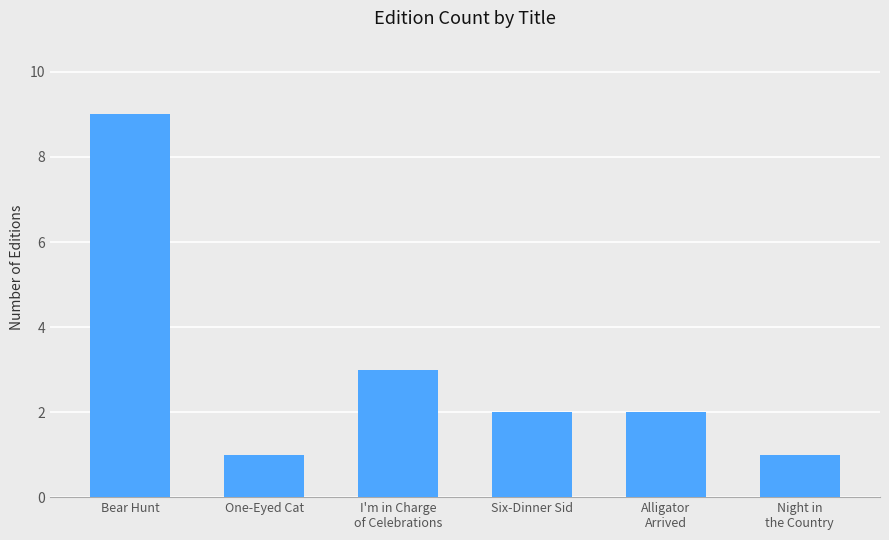

What is the approximate value at Six-Dinner Sid?

2